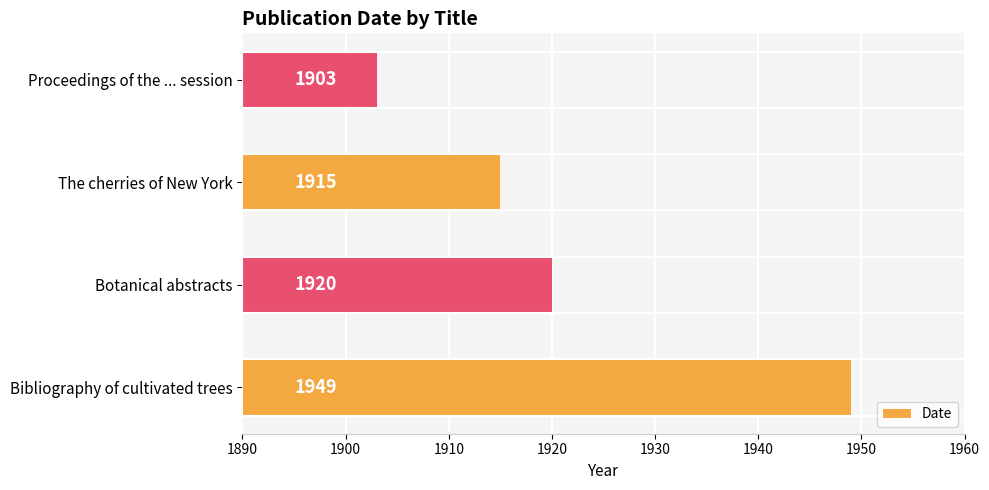

What is the maximum value shown in the chart?

1949